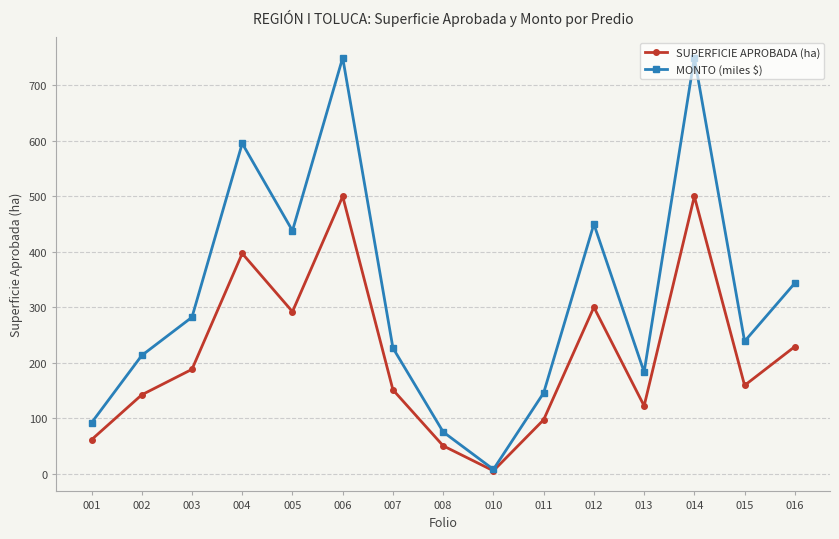

At which category does SUPERFICIE APROBADA (ha) reach its first local peak?

004